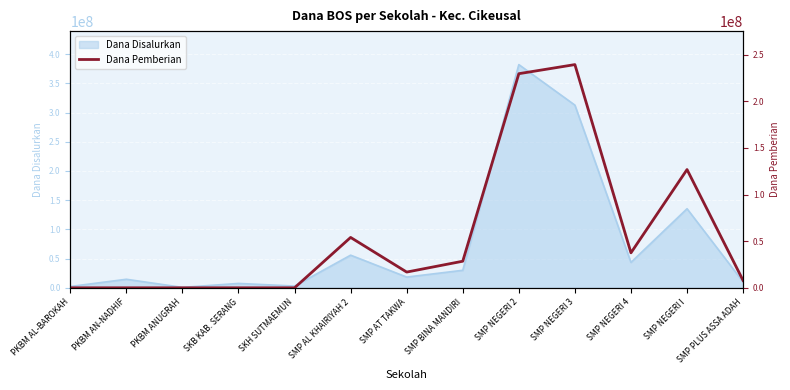

The chart shows a value of -79690167 at SKB KAB. SERANG. True or false?

False